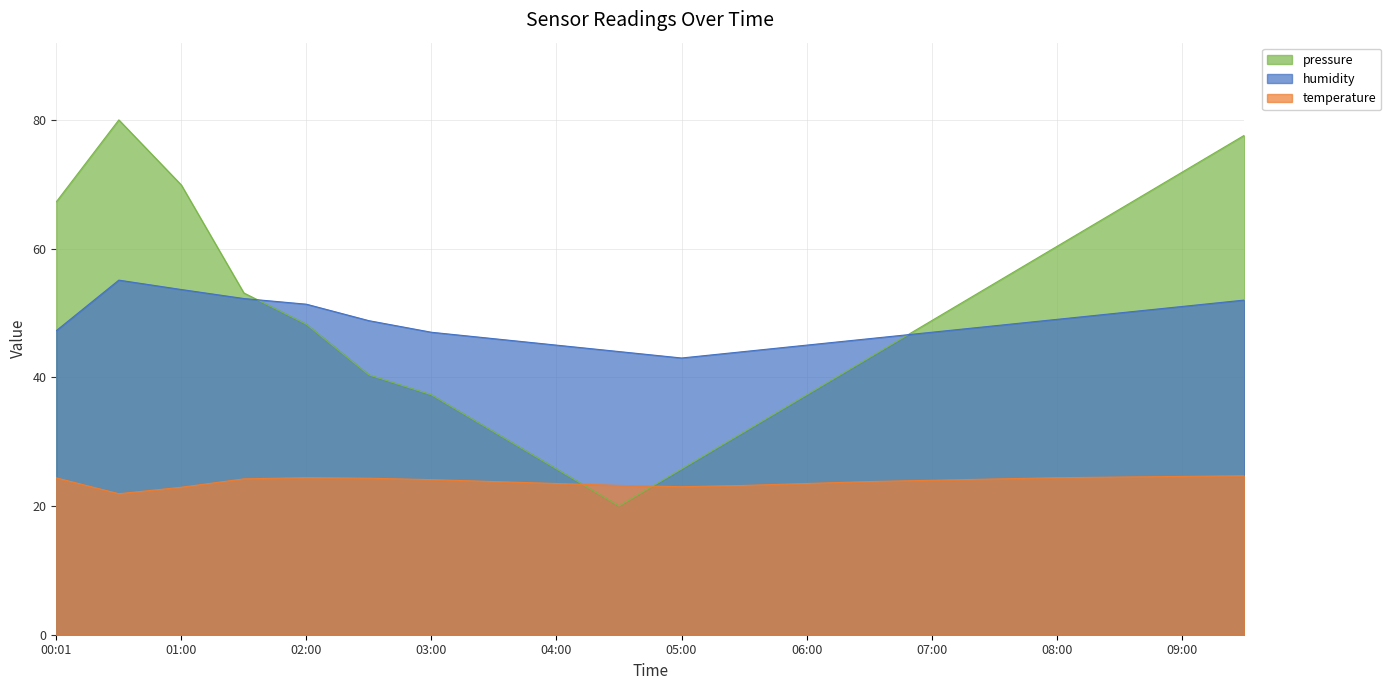

Which series has the largest total across all categories?

pressure